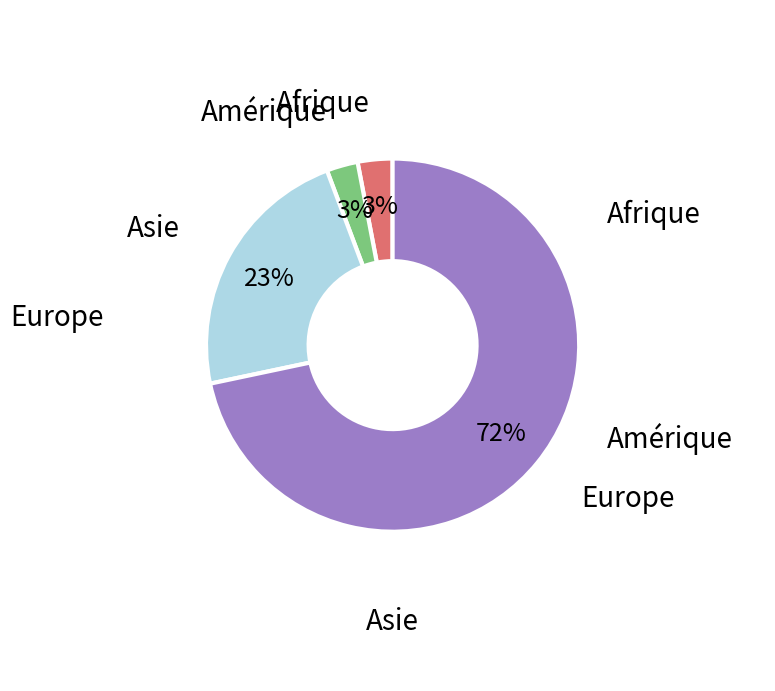

To the nearest percent, what is the average slice percentage?

25%